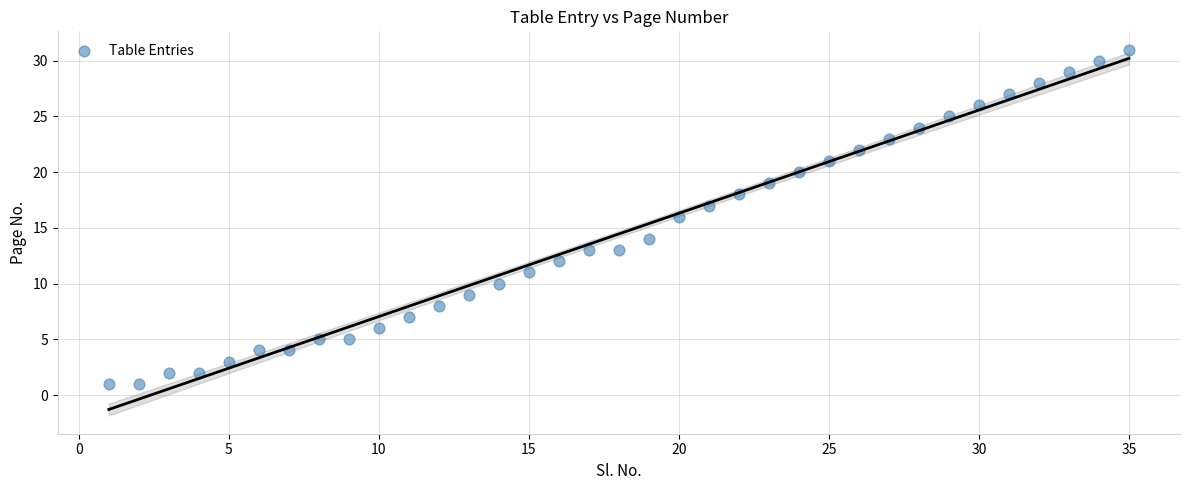

What is the range of X values (max minus min)?

34